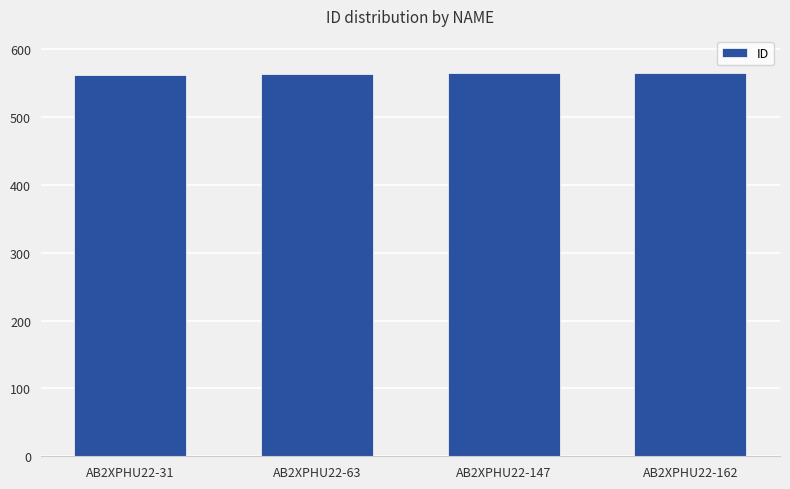

True or false: the data shows 365 at AB2XPHU22-147.

False